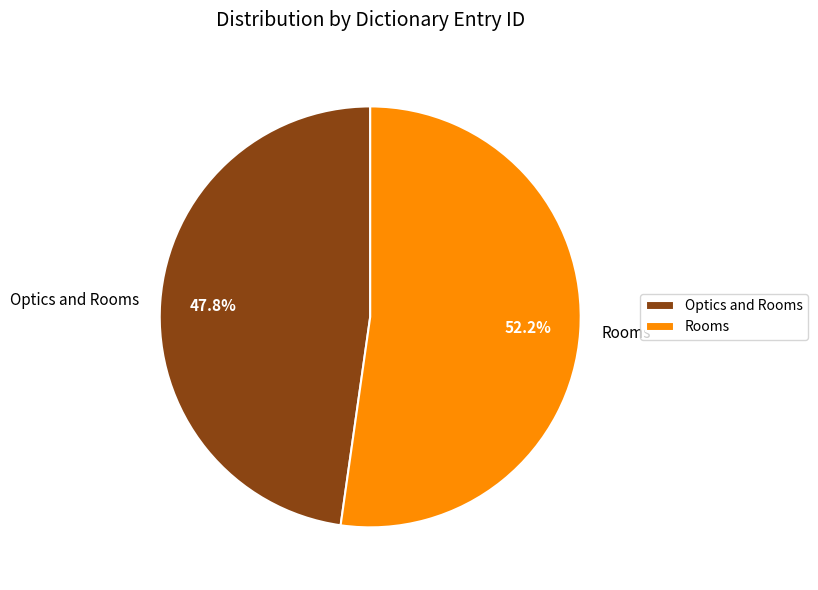

Rank the categories by value from highest to lowest.

Rooms, Optics and Rooms